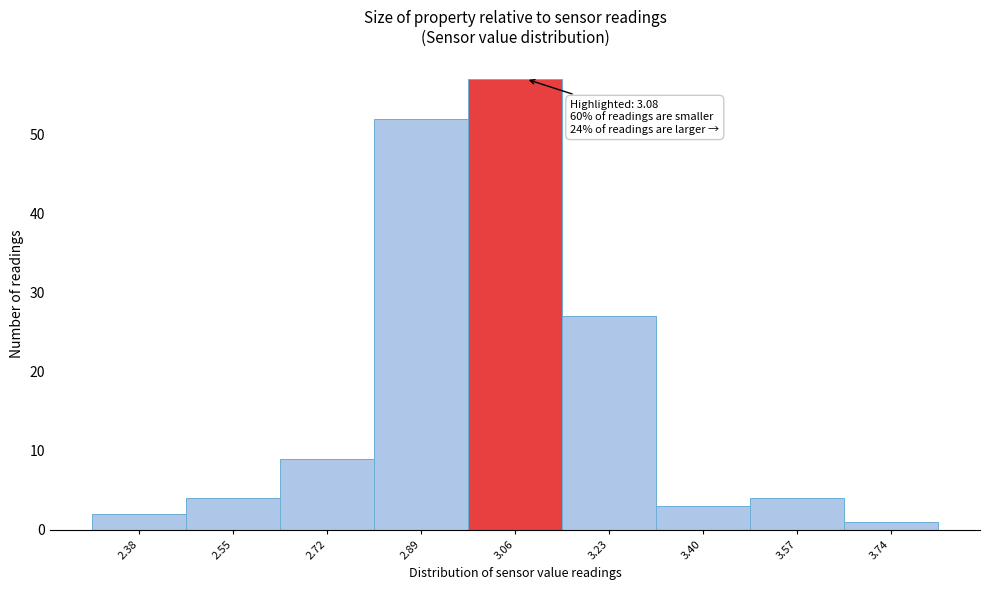

Which range on the x-axis has the tallest bar?

2.975 to 3.145